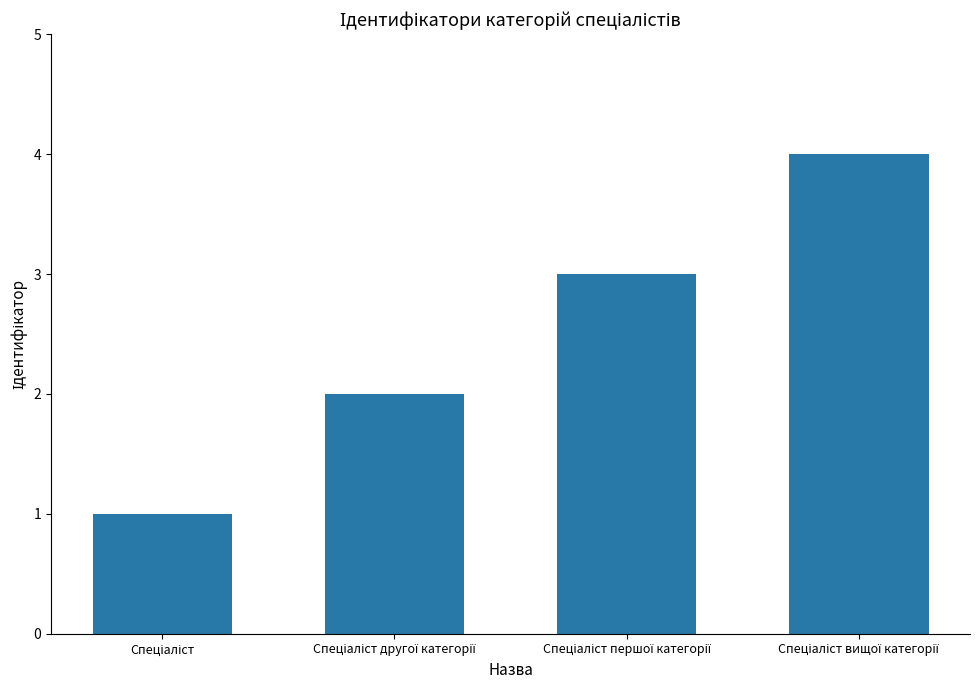

What is the greatest value displayed?

4